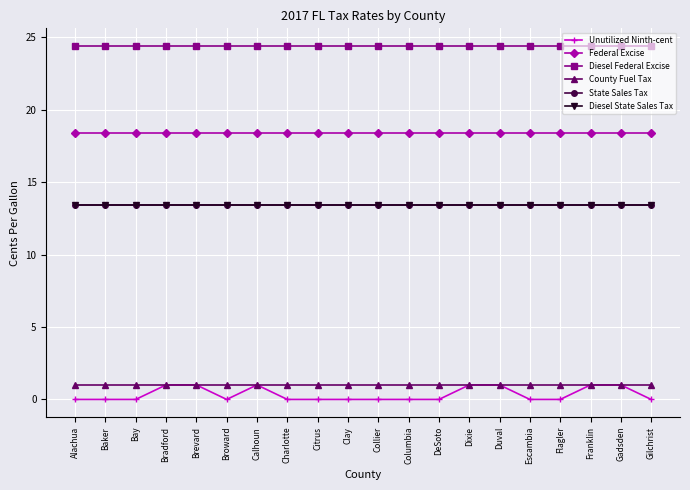

Does the chart have visible grid lines?

Yes